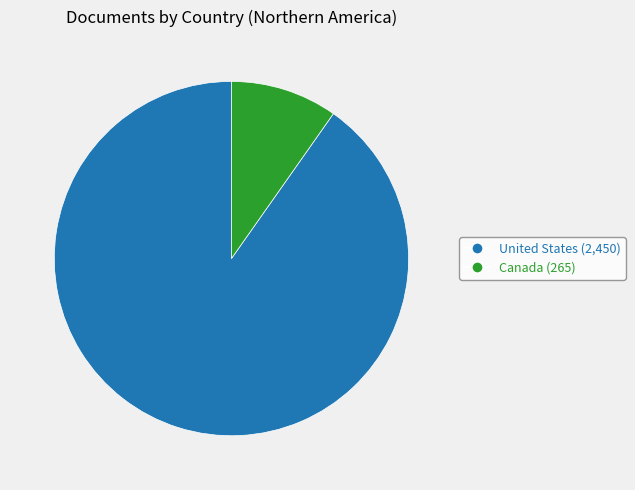

Between Canada and United States, which is larger?

United States